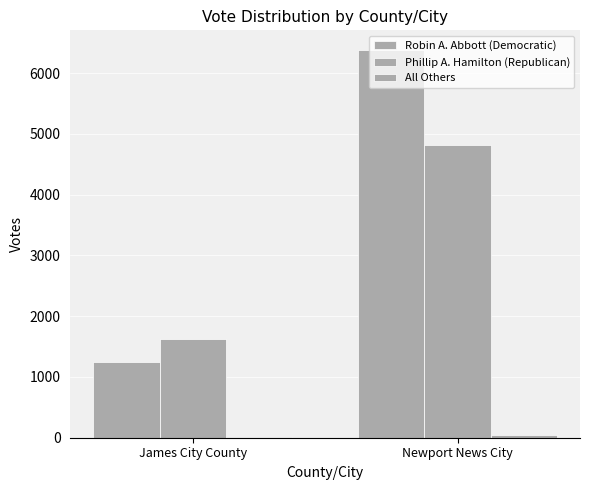

How many All Others values are between 16 and 47?

2